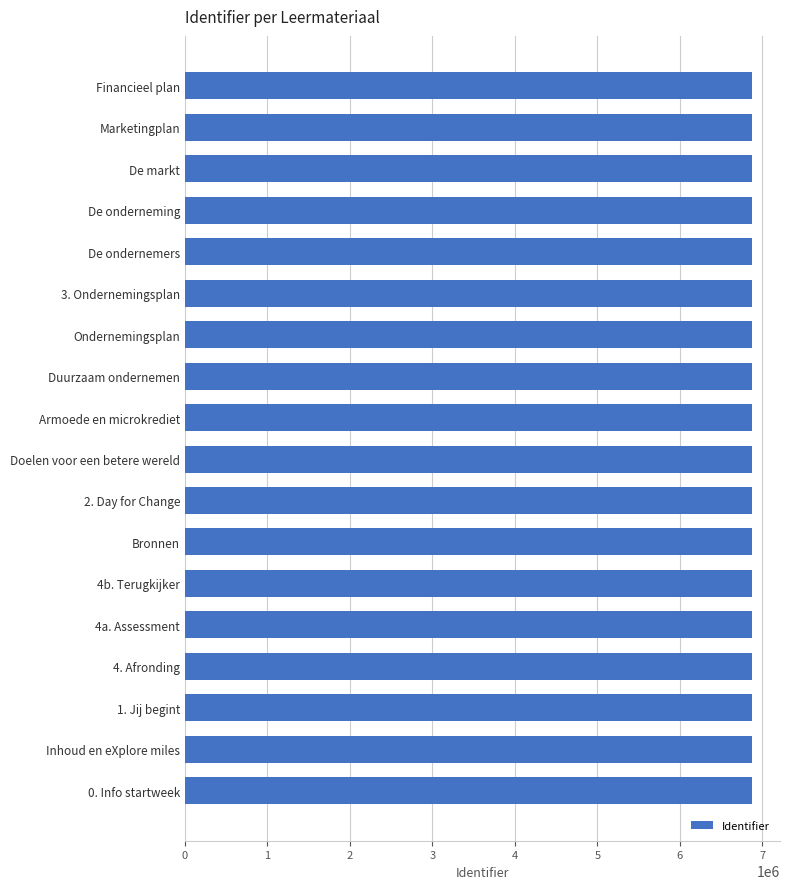

What is the ratio of the value at 4a. Assessment to the value at Bronnen?

1.0